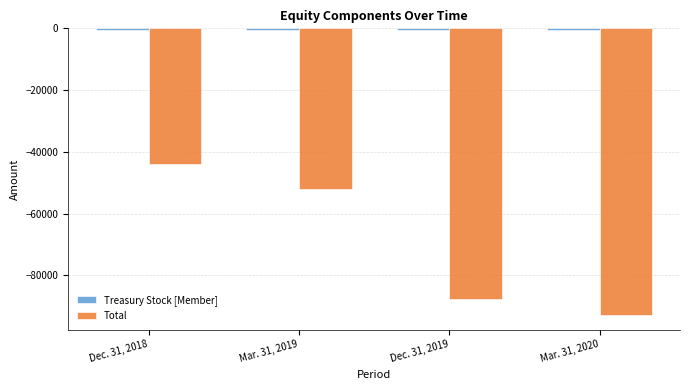

List the labels in order of Total value, smallest first.

Mar. 31, 2020, Dec. 31, 2019, Mar. 31, 2019, Dec. 31, 2018